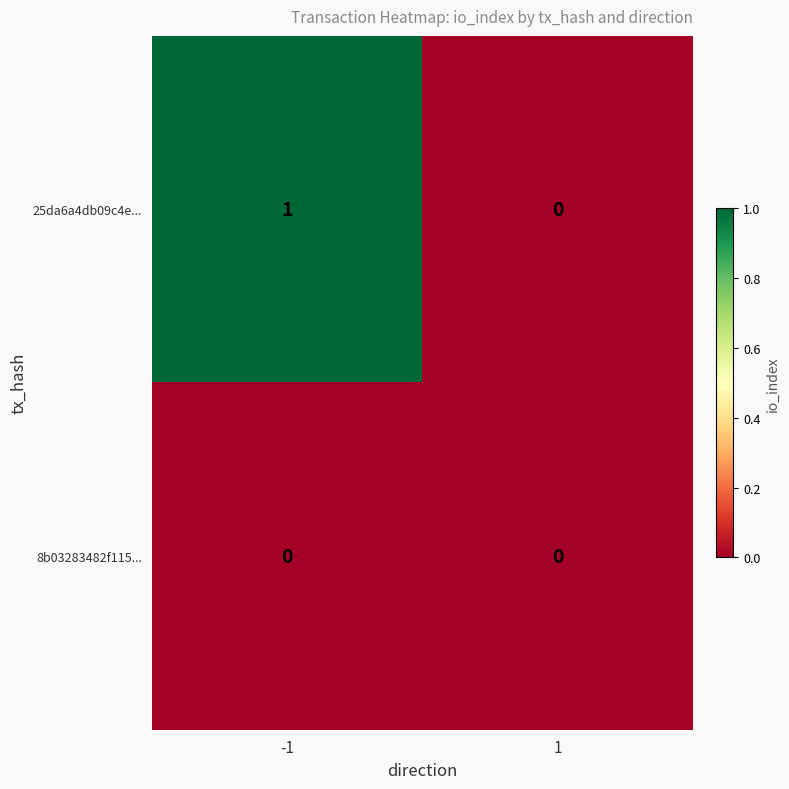

Is it true that 25da6a4db09c4e... equals 1 at -1?

True